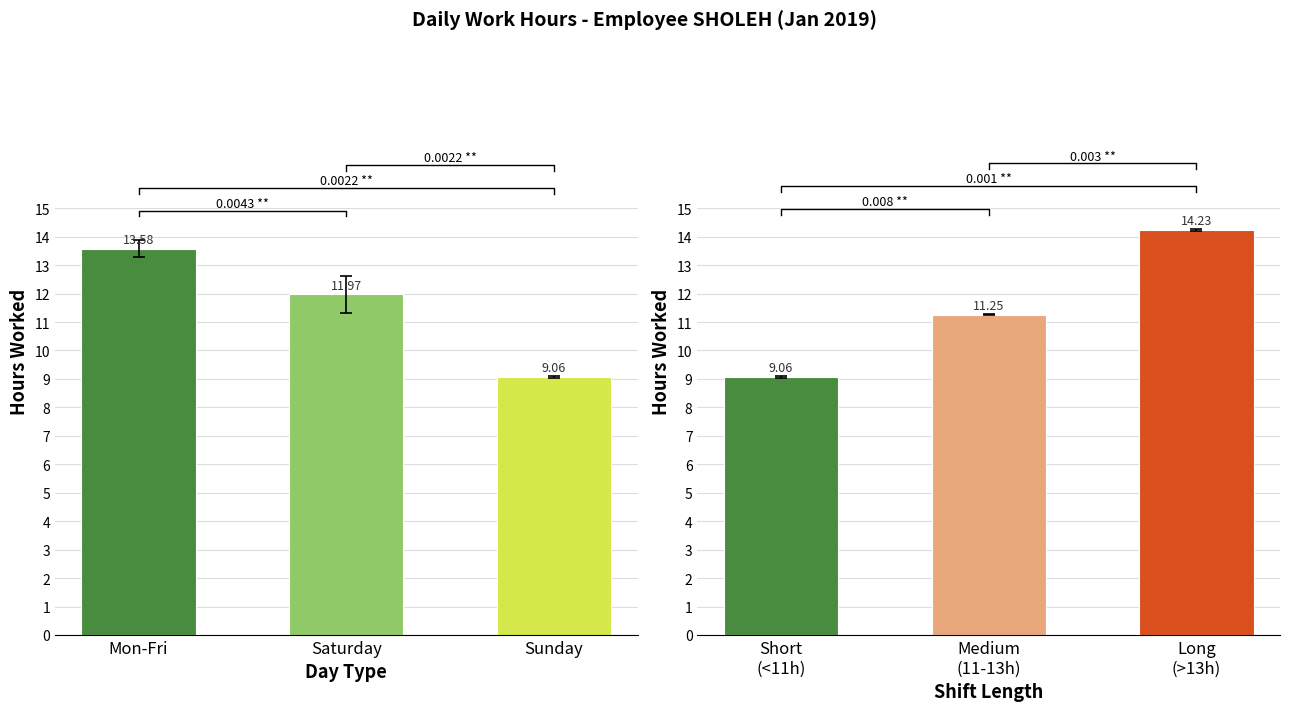

What is the difference between the second highest and minimum values in the Shift Length series?

2.2